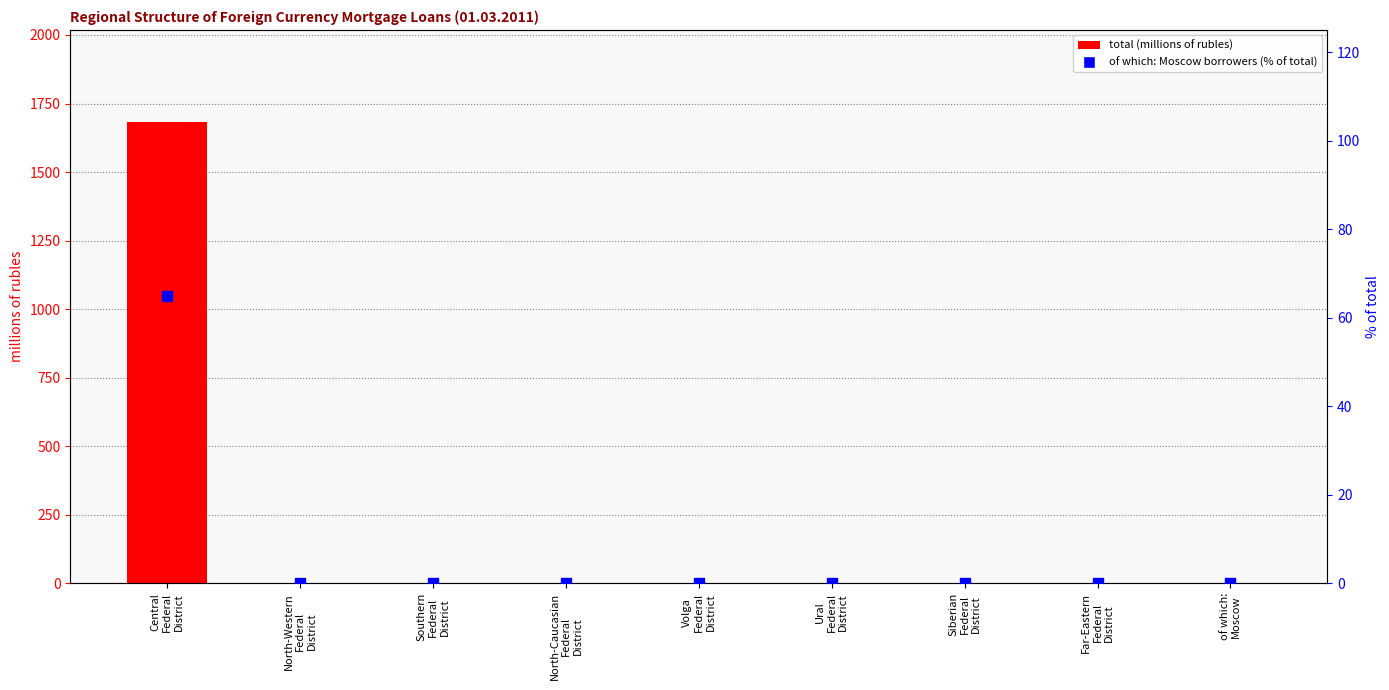

Is the value of of which: Moscow borrowers (% of total) at Ural
Federal
District greater than the value of total at Southern
Federal
District?

No